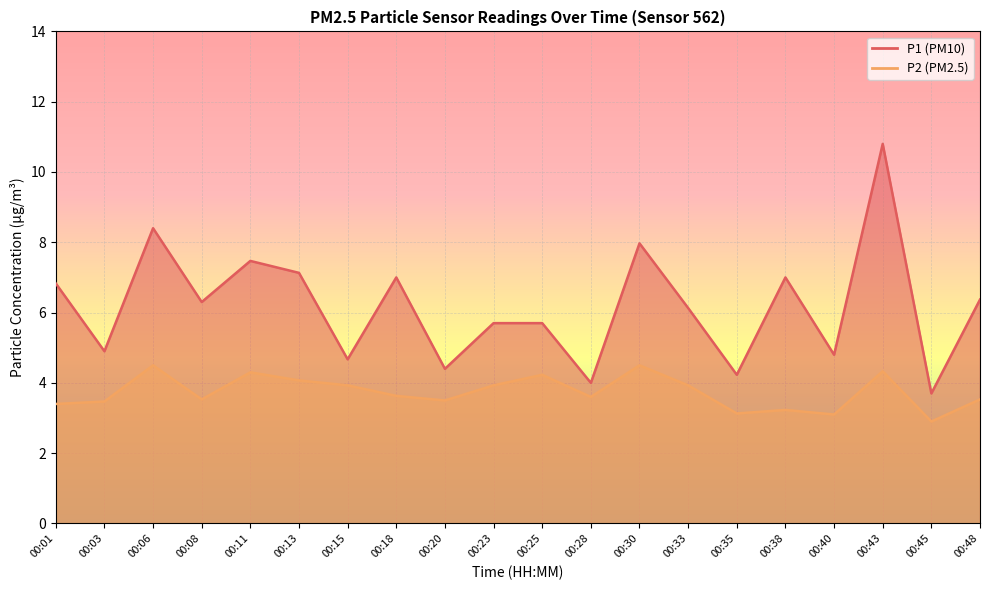

How many data points does each series have?

20